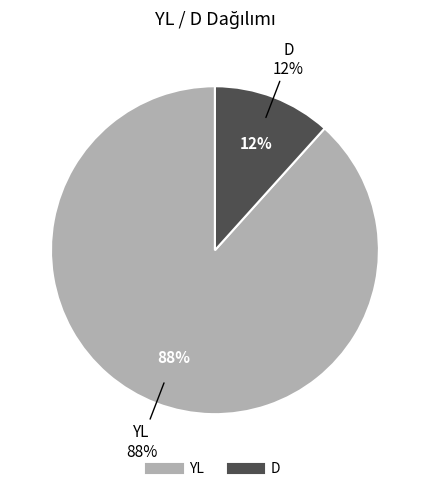

Which slice is the largest?

YL